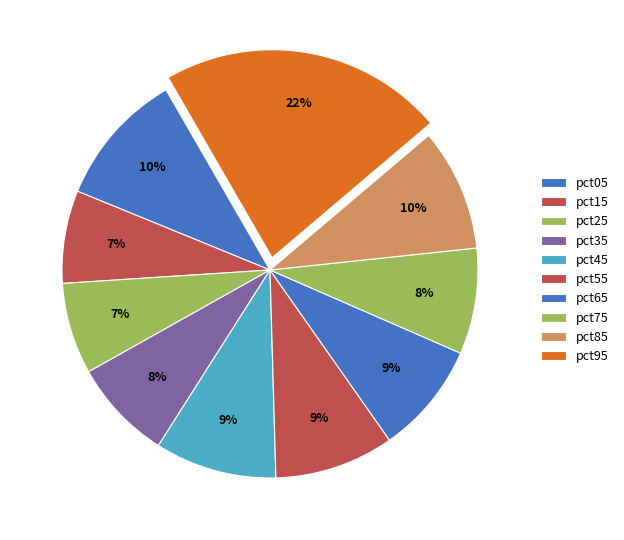

Which category has the smallest portion of the pie?

pct25